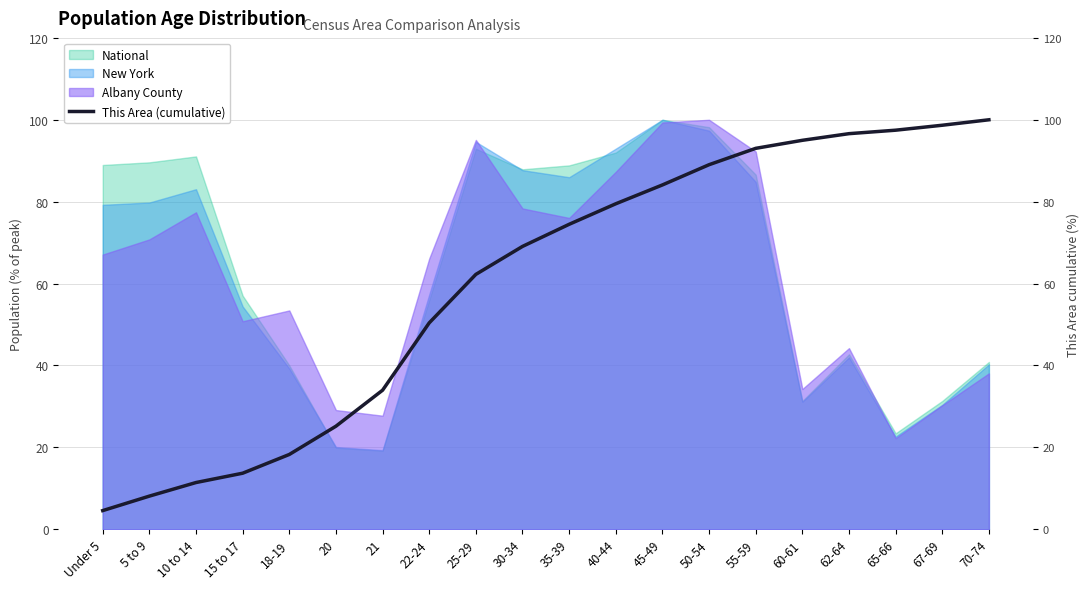

The value at 60-61 is 95.0. True or false?

True